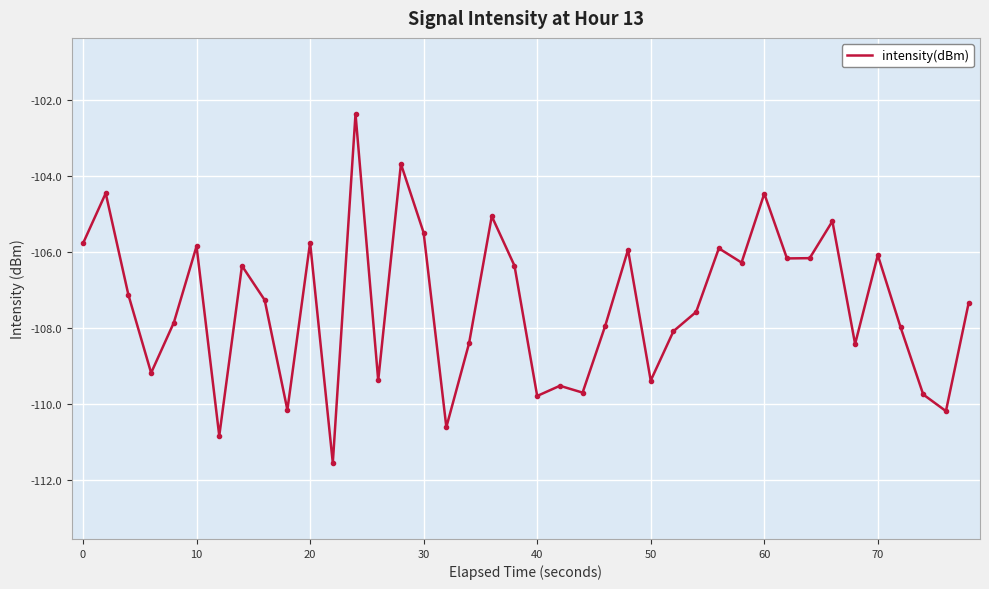

What is the average value?

-107.4